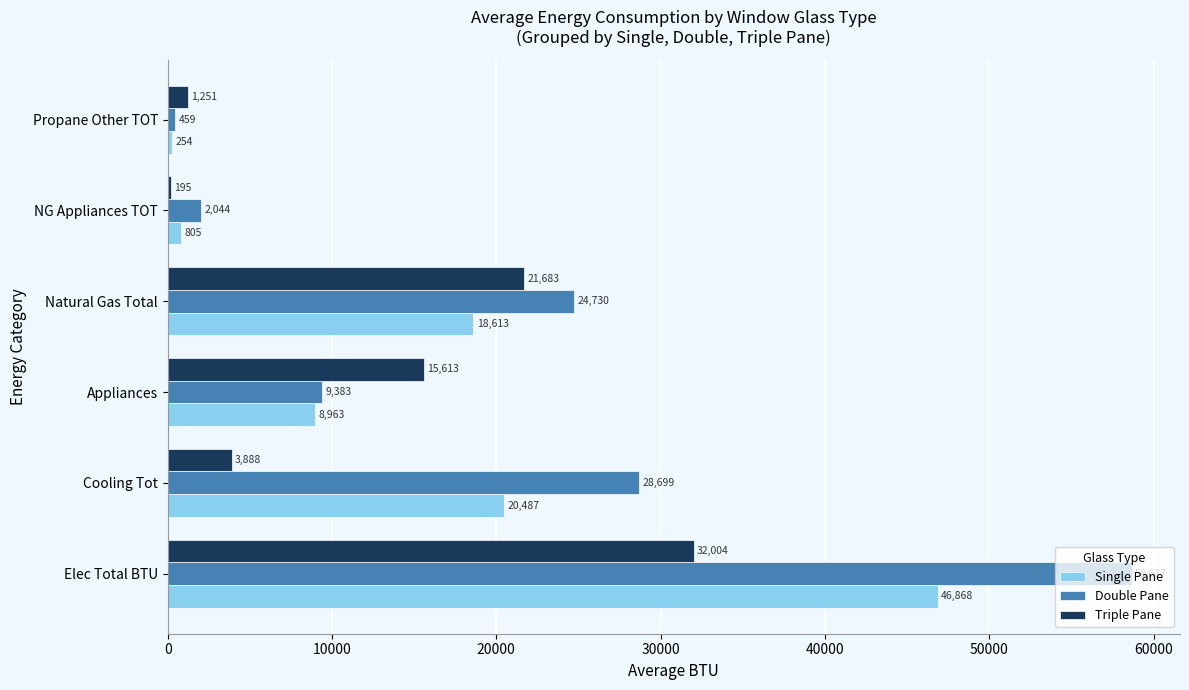

List the series in order of their peak value, highest first.

Double Pane, Single Pane, Triple Pane